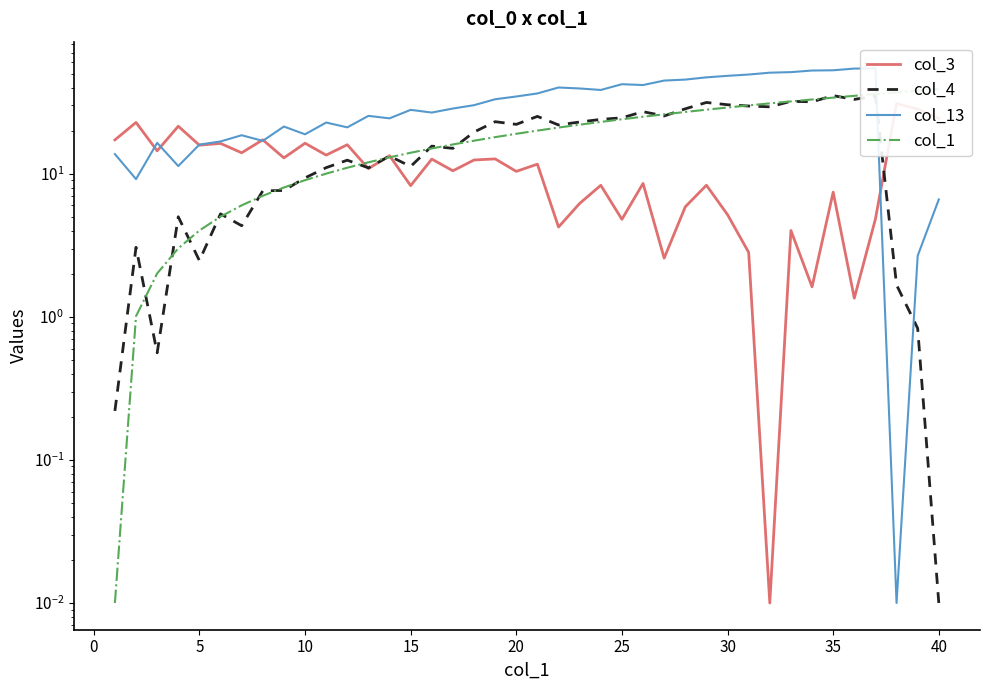

How many data points in col_1 are above 20?

20